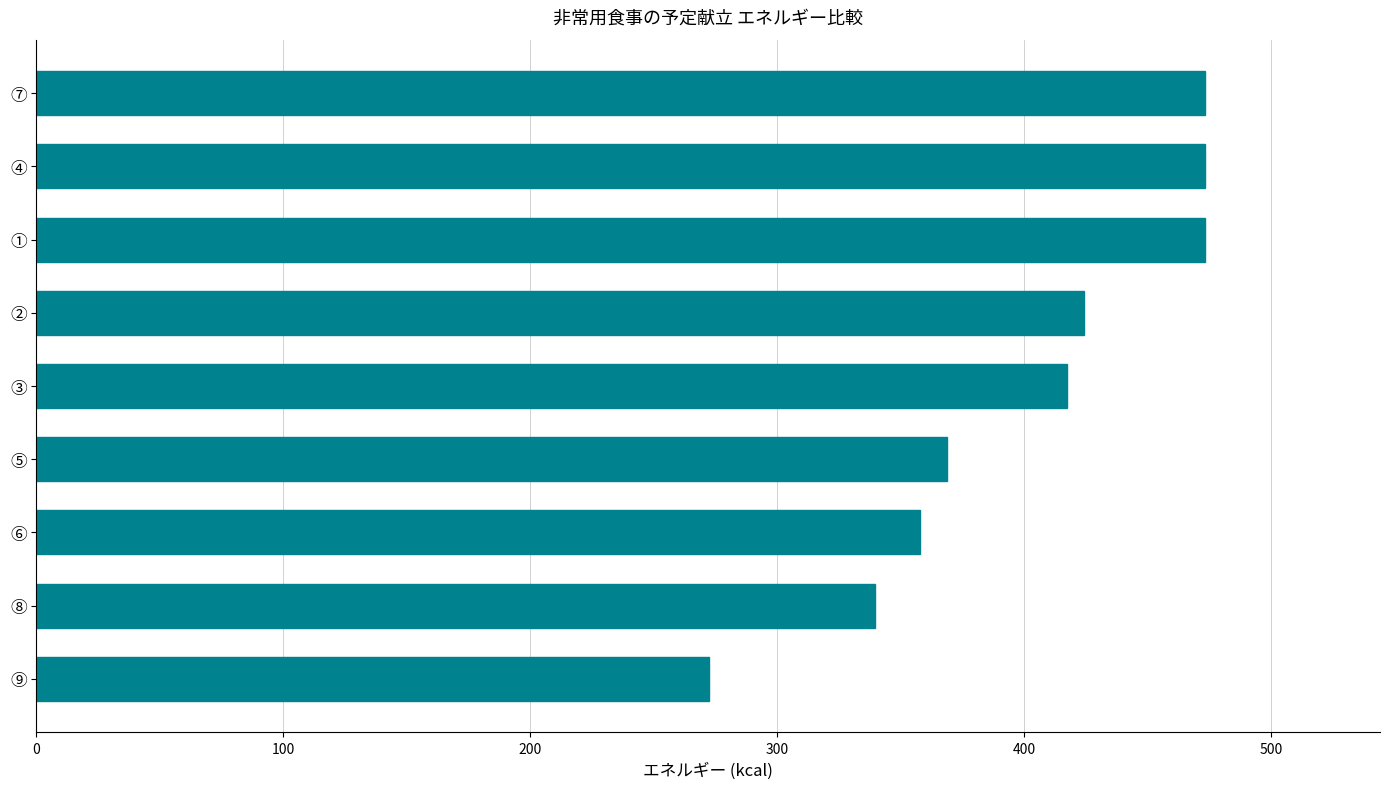

What is the difference between the maximum and minimum values?

200.6